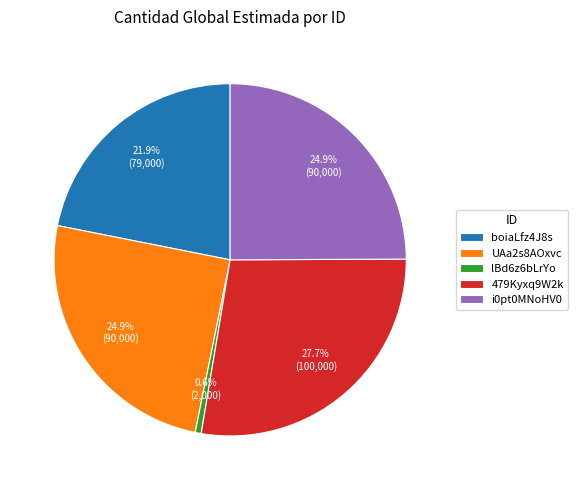

Which category has the smallest portion of the pie?

lBd6z6bLrYo